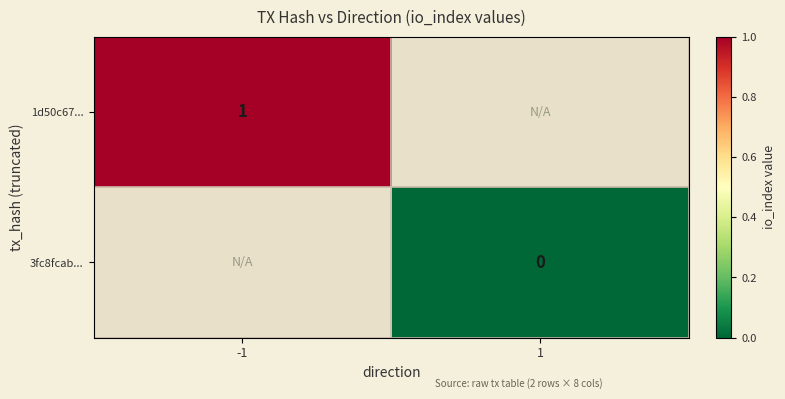

The 1d50c67... series shows 1 at -1. True or false?

True